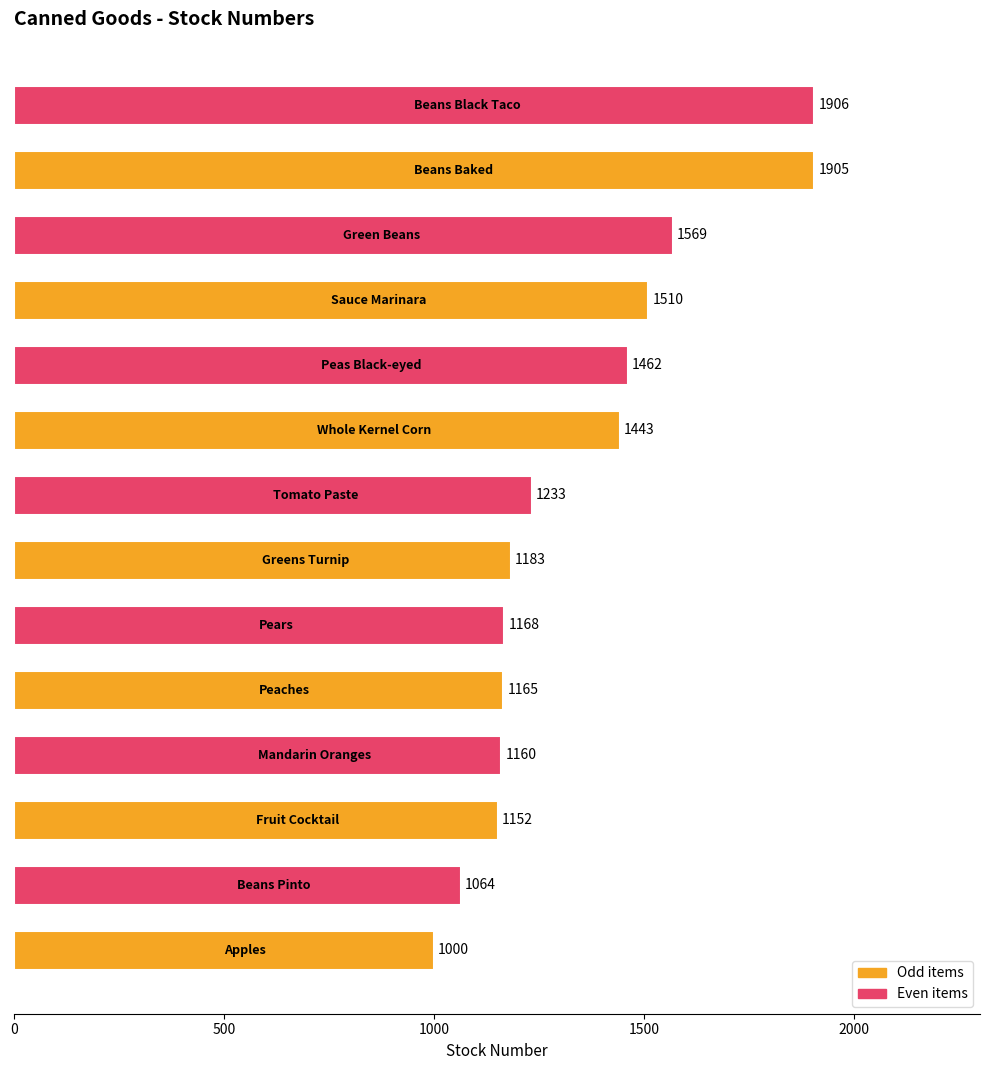

What is the smallest value displayed?

1000